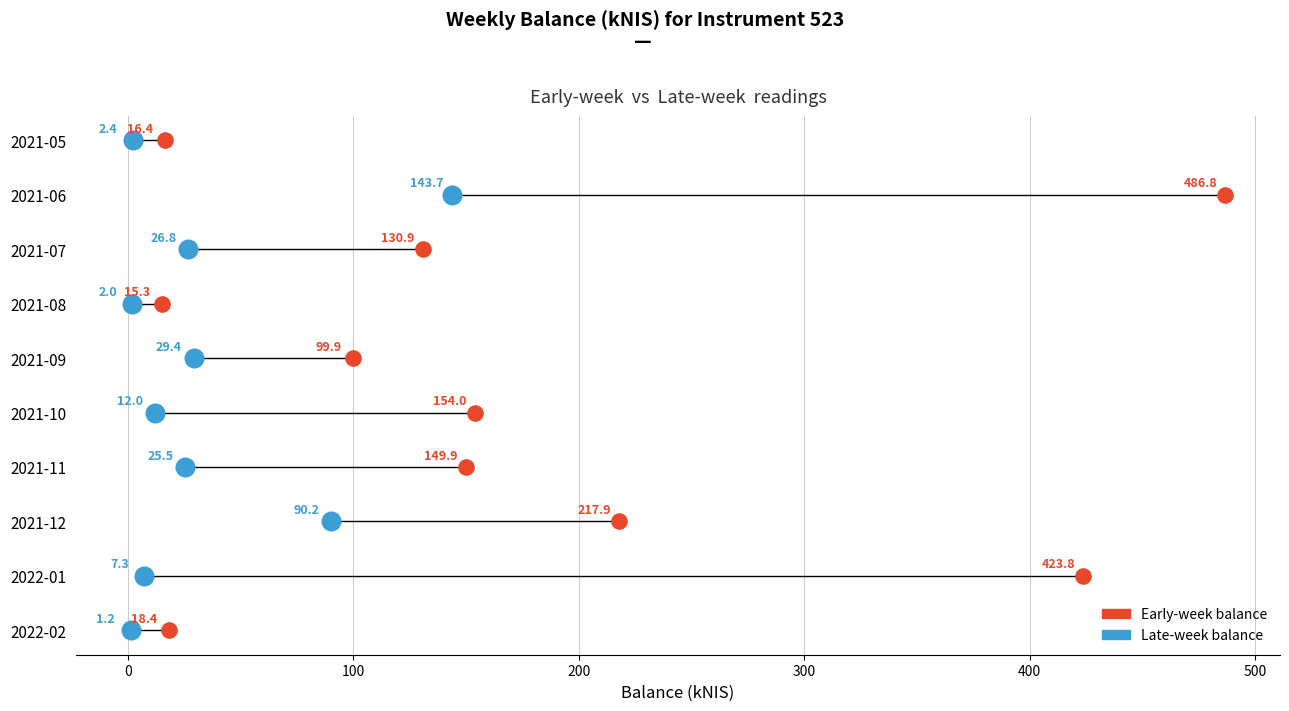

What are all the series names shown in the legend?

Early-week balance, Late-week balance